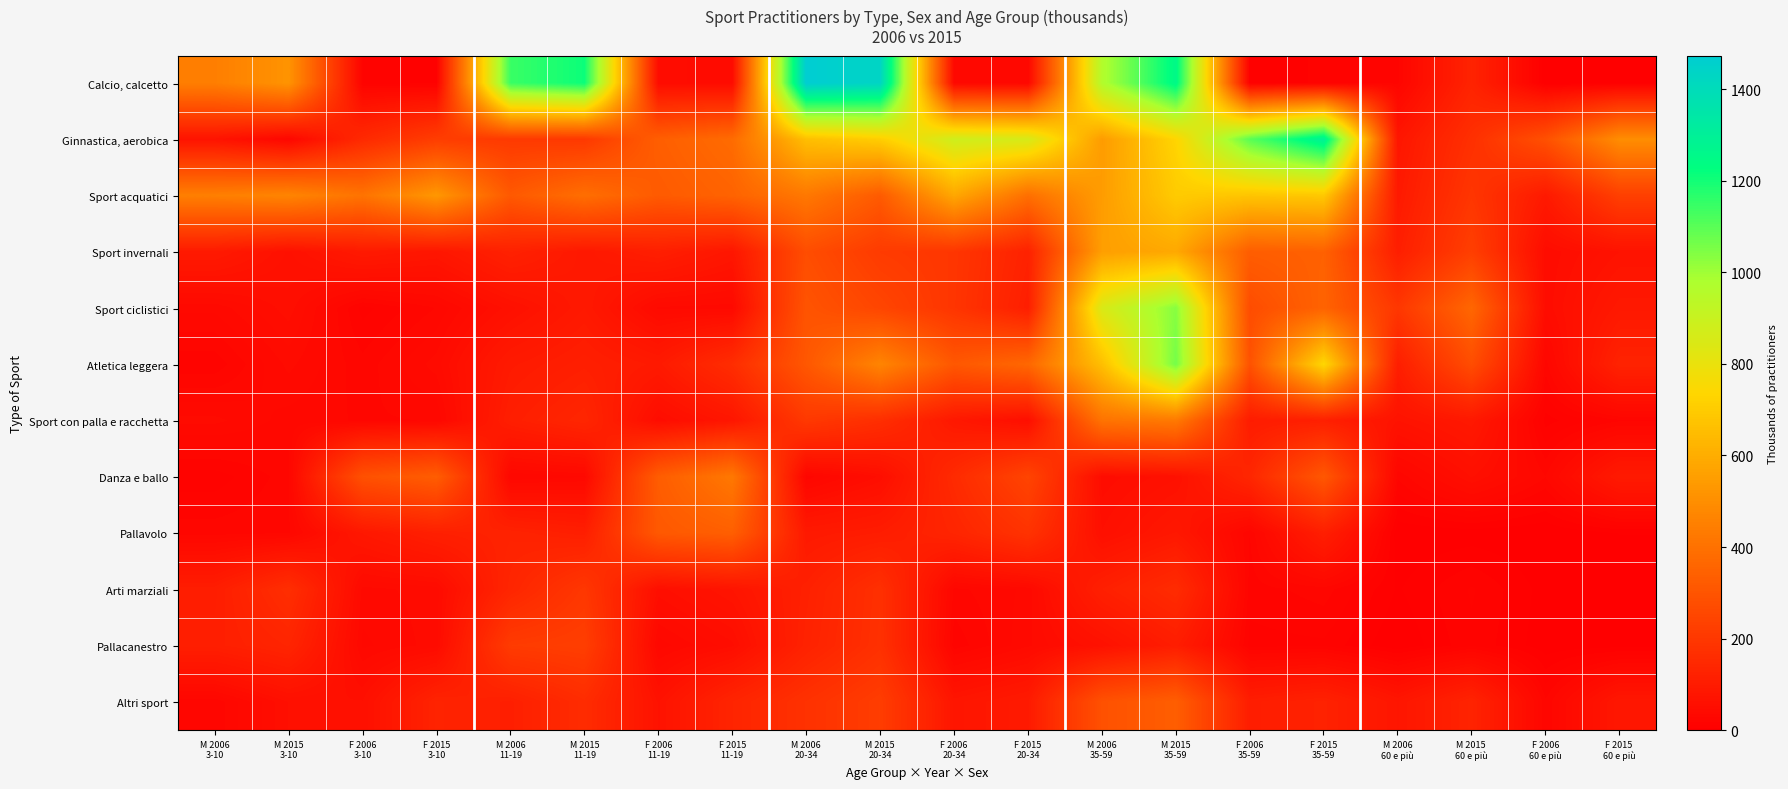

How many series are shown in this chart?

12